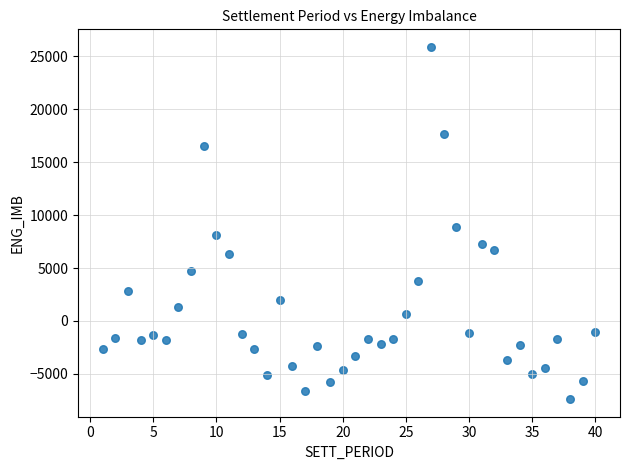

What is the range of X values (max minus min)?

39.0